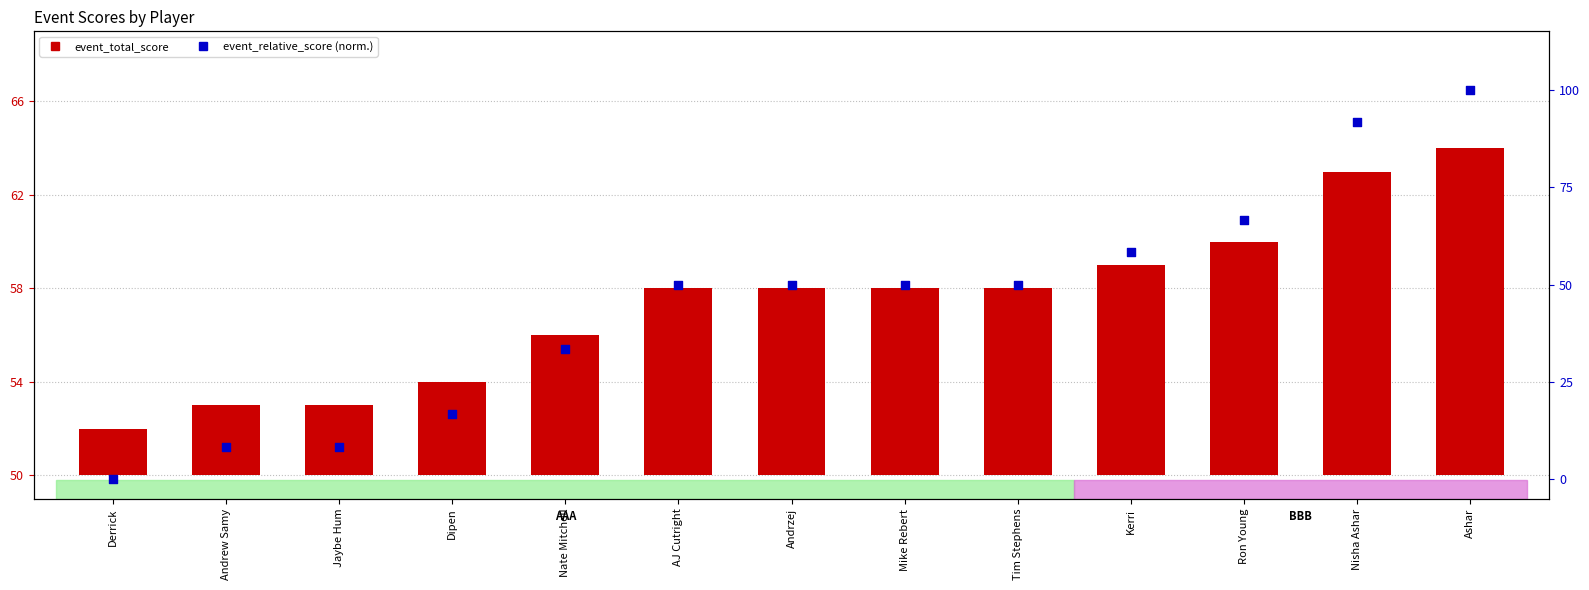

What are all the series names shown in the legend?

event_total_score, event_relative_score (normalized)